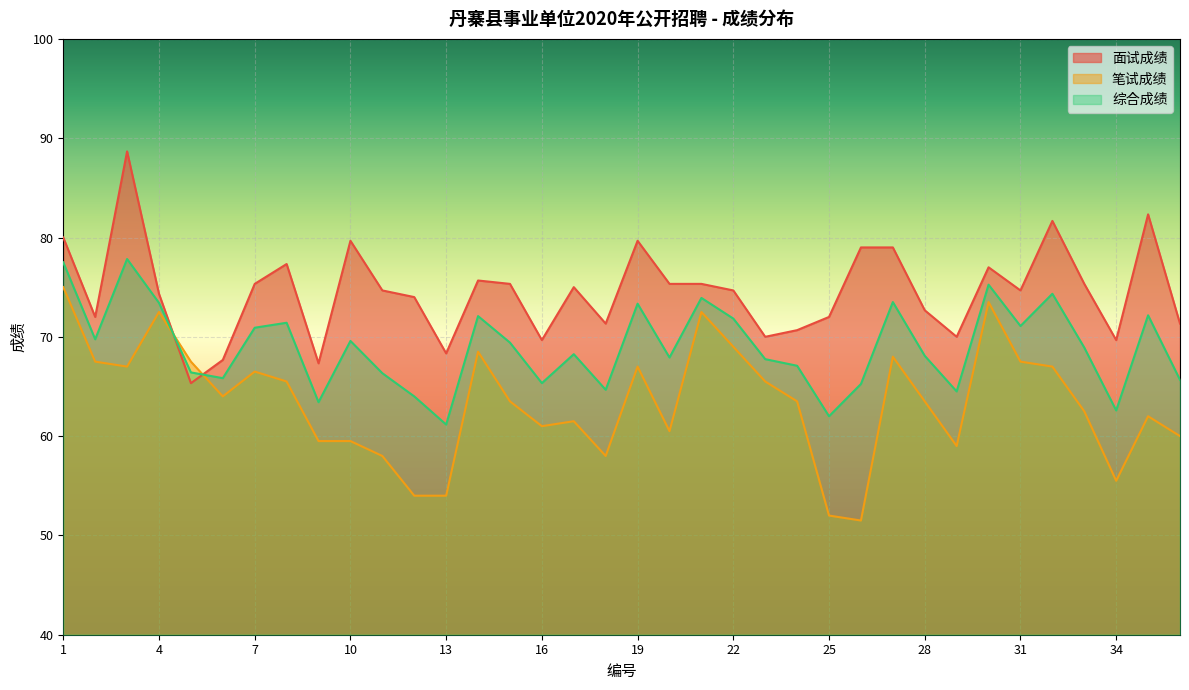

Which series has the widest spread of values?

笔试成绩